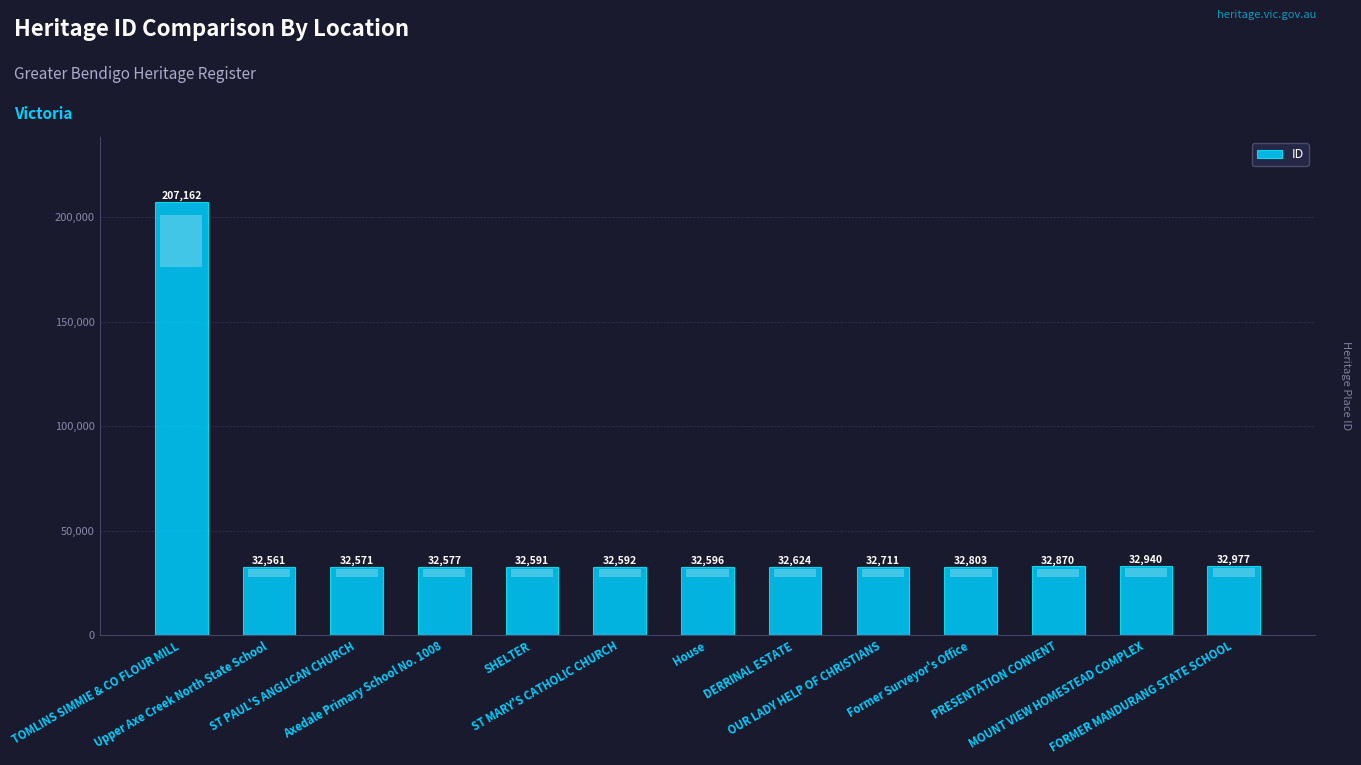

What is the difference between the values at ST PAUL'S ANGLICAN CHURCH and MOUNT VIEW HOMESTEAD COMPLEX?

369